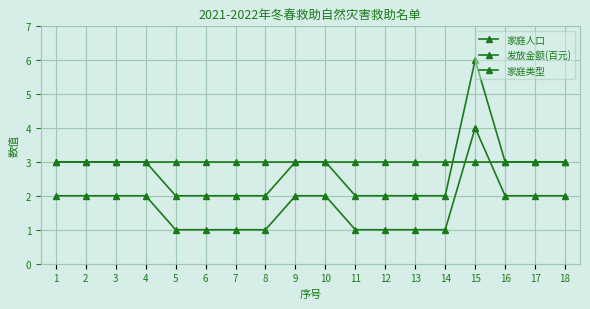

What is the maximum value shown in the chart?

6